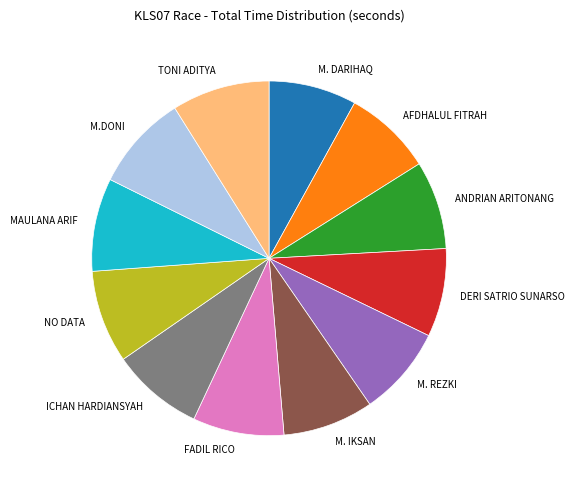

Is it true that ANDRIAN ARITONANG is 8% of the pie?

True